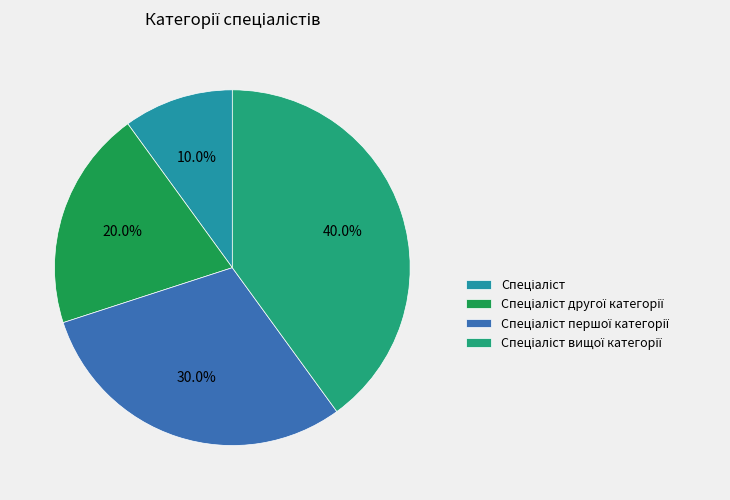

Is there a majority slice in this chart?

No